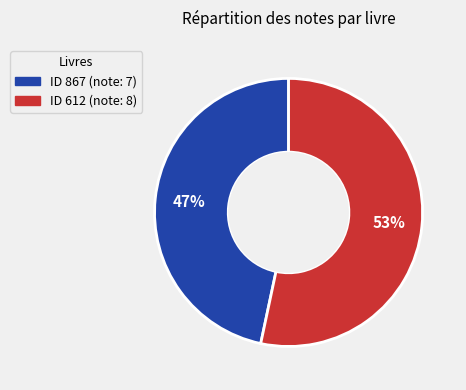

Count the number of slices in the pie.

2